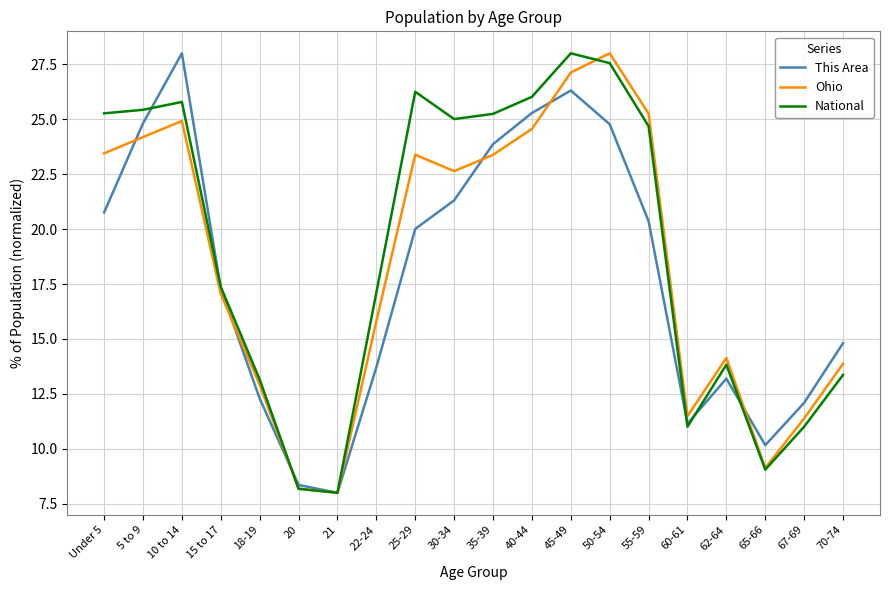

Where does the This Area series first go above 20?

Under 5